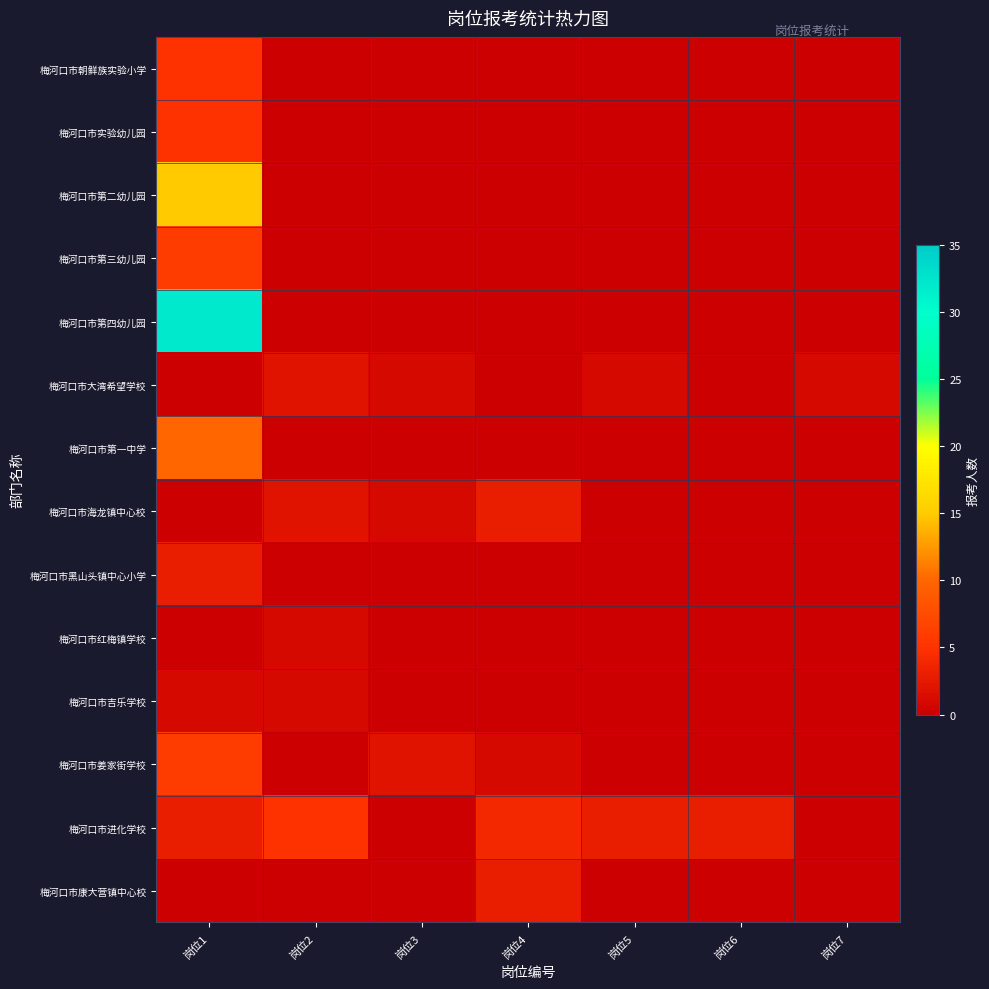

Reading right to left, transcribe all the data shown in this chart.

梅河口市朝鲜族实验小学: 岗位7=0	岗位6=0	岗位5=0	岗位4=0	岗位3=0	岗位2=0	岗位1=5
梅河口市实验幼儿园: 岗位7=0	岗位6=0	岗位5=0	岗位4=0	岗位3=0	岗位2=0	岗位1=5
梅河口市第二幼儿园: 岗位7=0	岗位6=0	岗位5=0	岗位4=0	岗位3=0	岗位2=0	岗位1=15
梅河口市第三幼儿园: 岗位7=0	岗位6=0	岗位5=0	岗位4=0	岗位3=0	岗位2=0	岗位1=6
梅河口市第四幼儿园: 岗位7=0	岗位6=0	岗位5=0	岗位4=0	岗位3=0	岗位2=0	岗位1=32
梅河口市大湾希望学校: 岗位7=1	岗位6=0	岗位5=1	岗位4=0	岗位3=1	岗位2=2	岗位1=0
梅河口市第一中学: 岗位7=0	岗位6=0	岗位5=0	岗位4=0	岗位3=0	岗位2=0	岗位1=10
梅河口市海龙镇中心校: 岗位7=0	岗位6=0	岗位5=0	岗位4=3	岗位3=1	岗位2=2	岗位1=0
梅河口市黑山头镇中心小学: 岗位7=0	岗位6=0	岗位5=0	岗位4=0	岗位3=0	岗位2=0	岗位1=3
梅河口市红梅镇学校: 岗位7=0	岗位6=0	岗位5=0	岗位4=0	岗位3=0	岗位2=1	岗位1=0
梅河口市吉乐学校: 岗位7=0	岗位6=0	岗位5=0	岗位4=0	岗位3=0	岗位2=1	岗位1=1
梅河口市姜家街学校: 岗位7=0	岗位6=0	岗位5=0	岗位4=1	岗位3=2	岗位2=0	岗位1=6
梅河口市进化学校: 岗位7=0	岗位6=3	岗位5=3	岗位4=4	岗位3=0	岗位2=5	岗位1=3
梅河口市康大营镇中心校: 岗位7=0	岗位6=0	岗位5=0	岗位4=3	岗位3=0	岗位2=0	岗位1=0